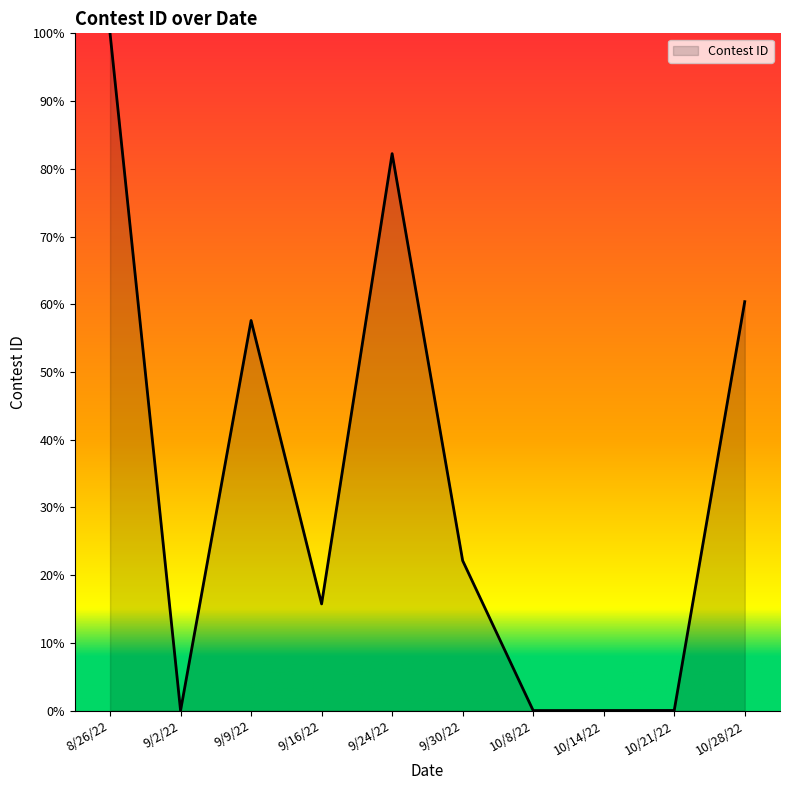

Is it true that the value at 10/8/22 is 0.0?

True